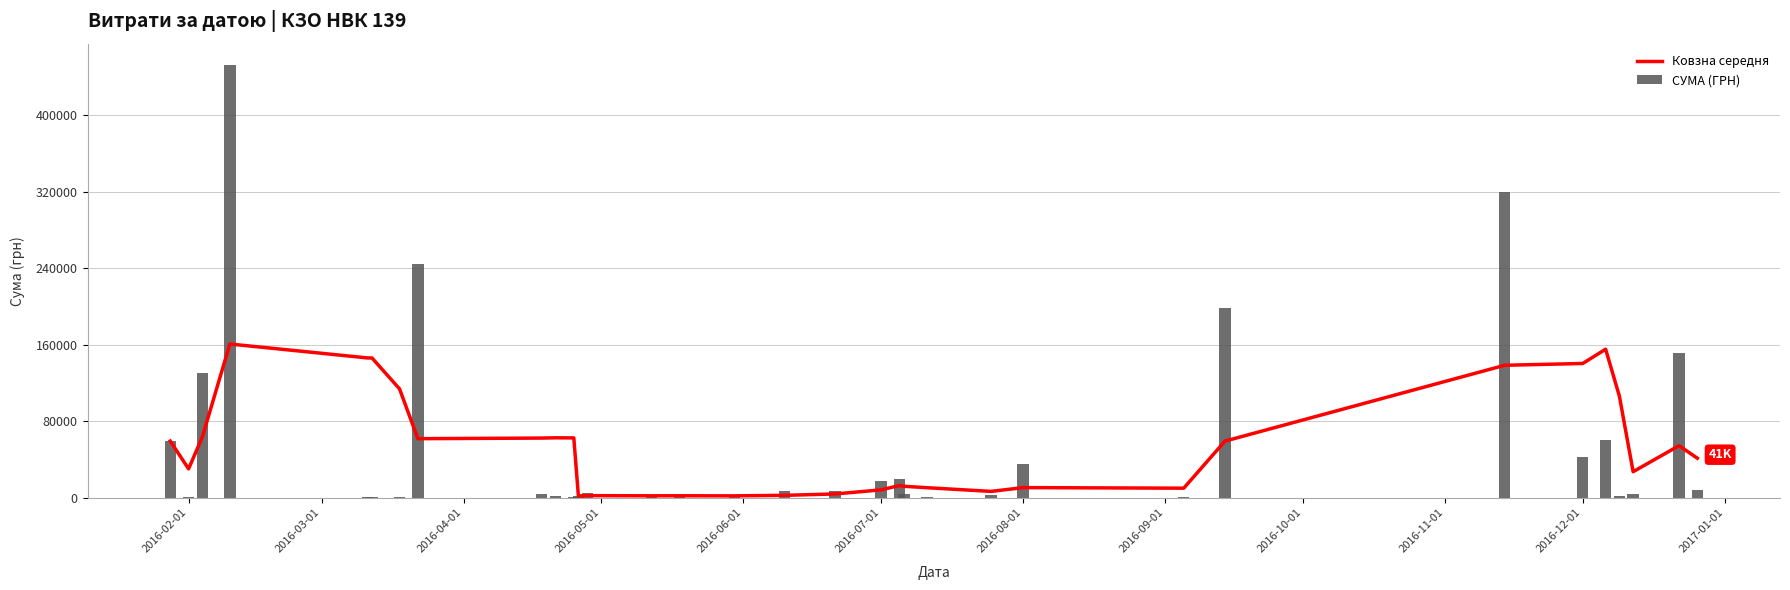

What is the sum of all СУМА (ГРН) values?

1785310.7